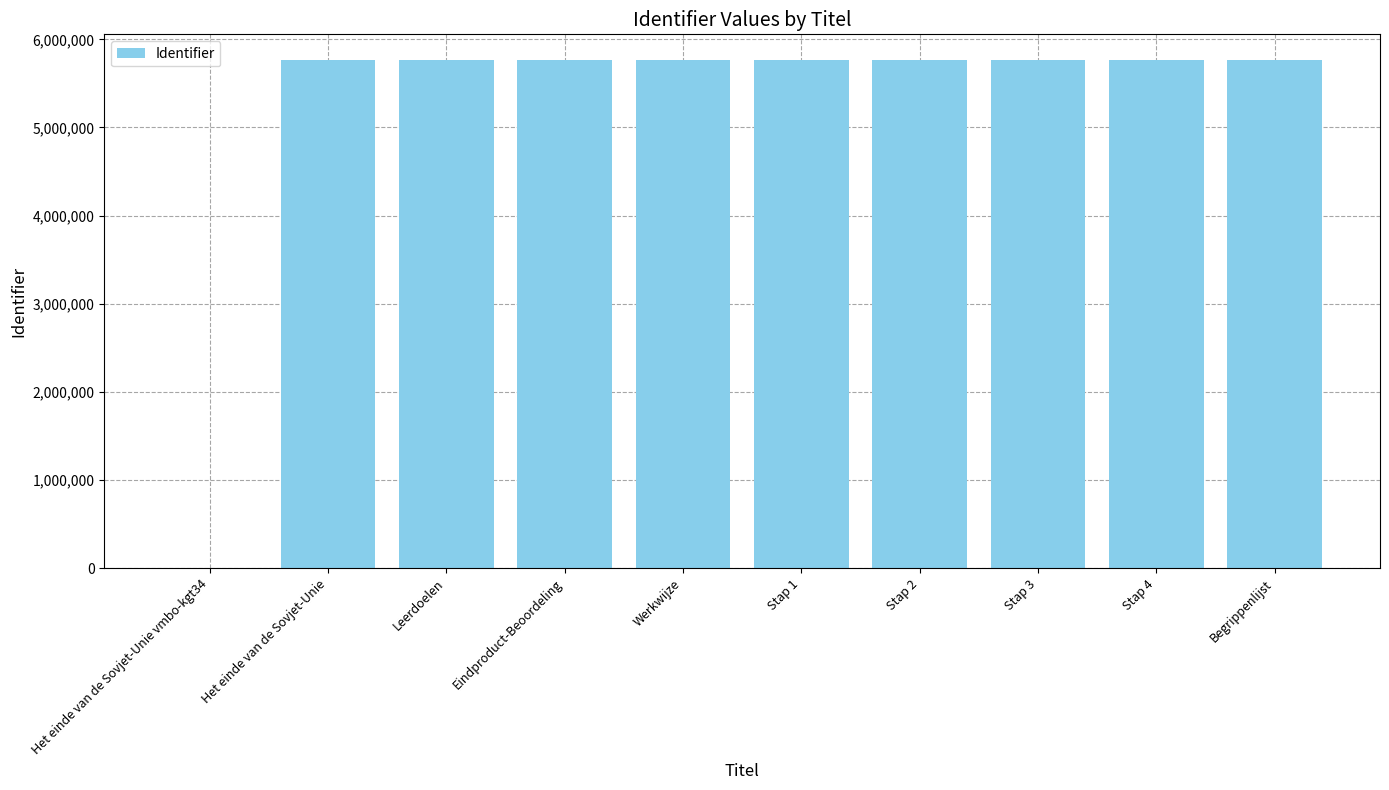

What is the greatest value displayed?

5768241